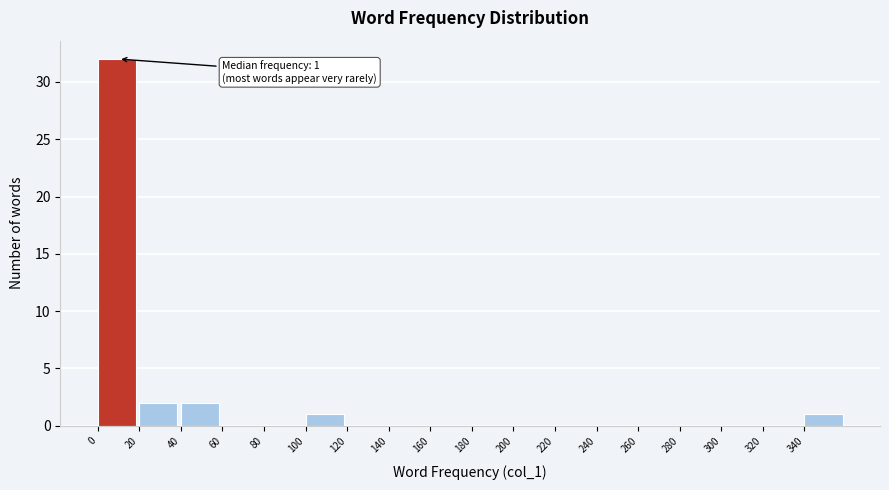

Over which range of the x-axis is the bar tallest?

0 to 20